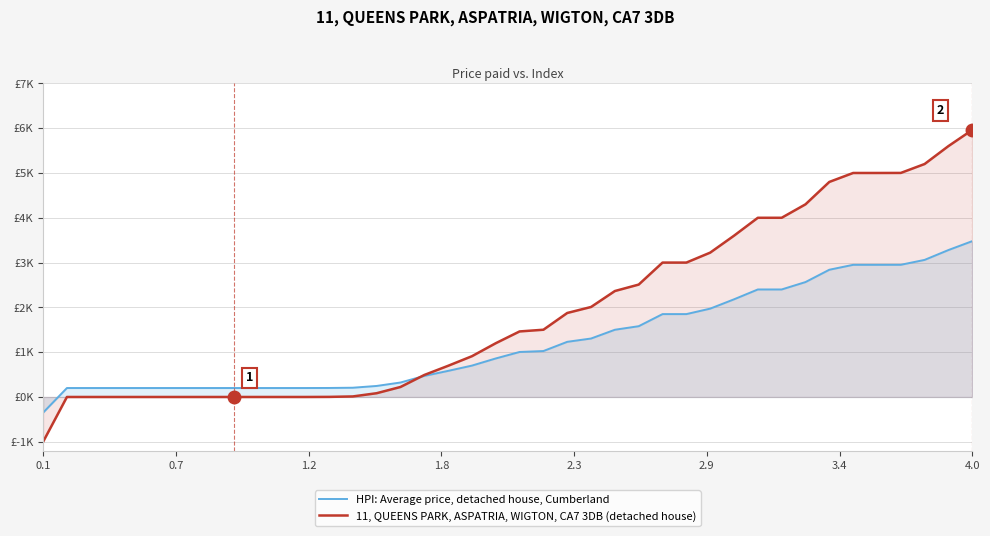

At how many categories does at least one series exceed 2350?

16